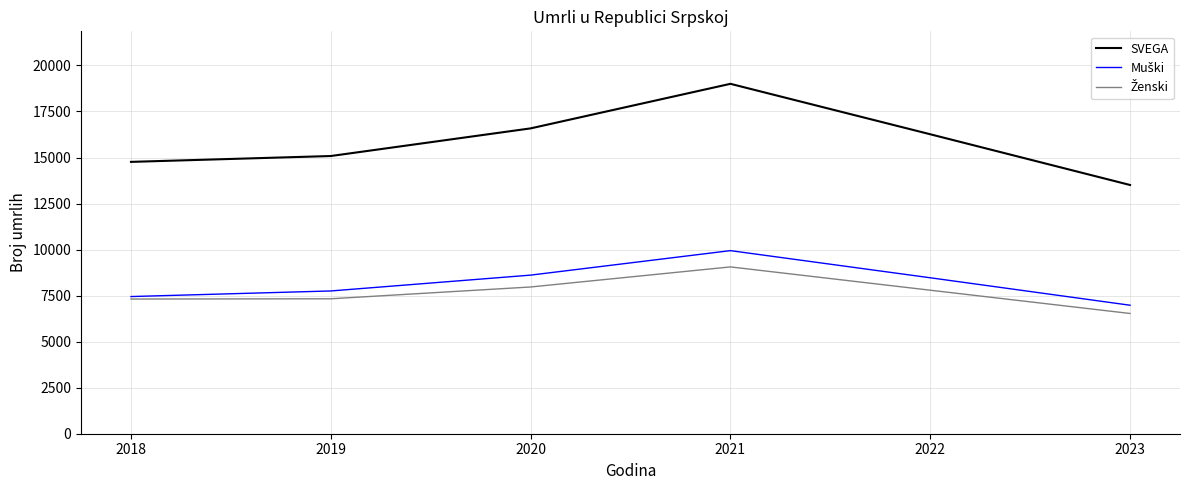

Which series has the largest total across all categories?

SVEGA